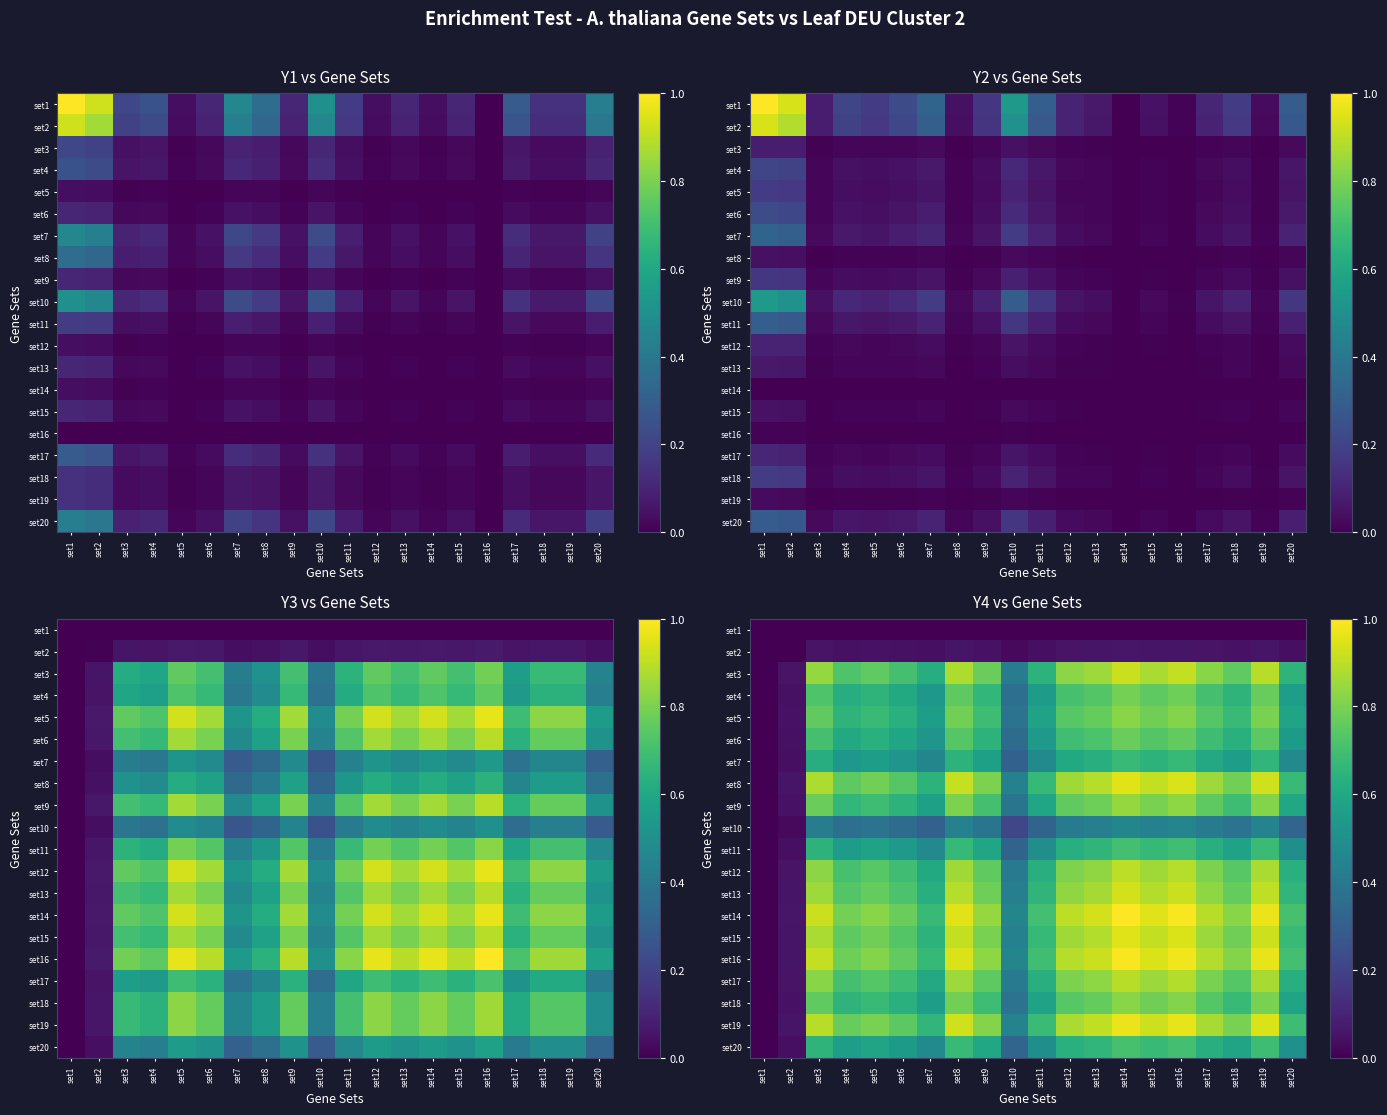

What is the greatest value displayed?

1.0